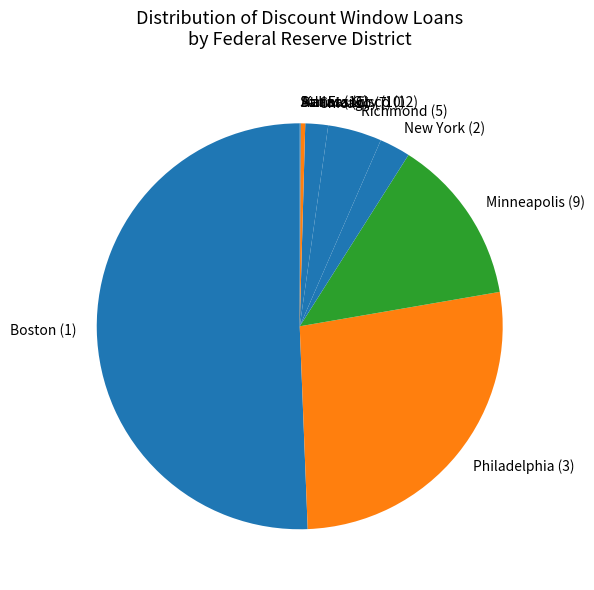

Is the sum of Kansas City (10) and Chicago (7) greater than half?

No